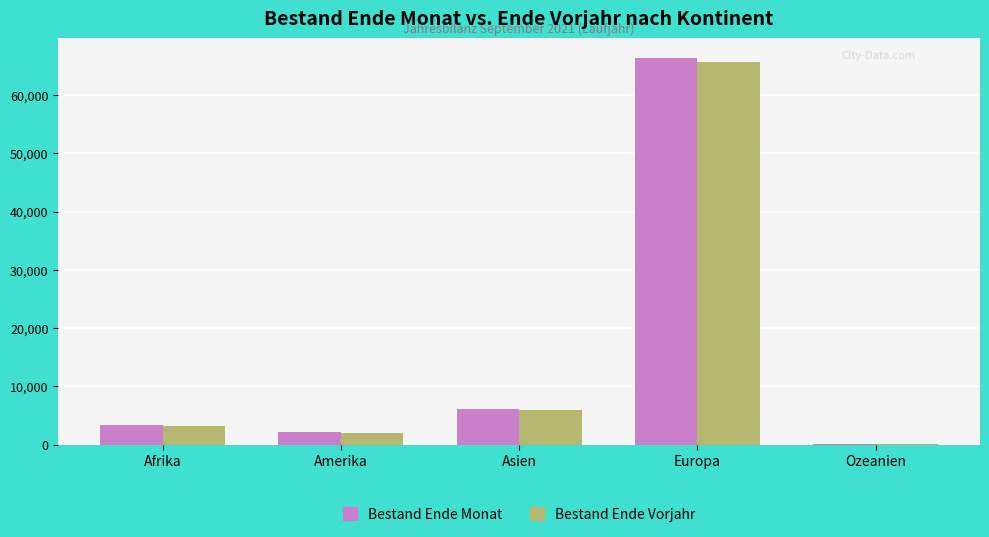

What is the sum of all Bestand Ende Vorjahr values?

76771